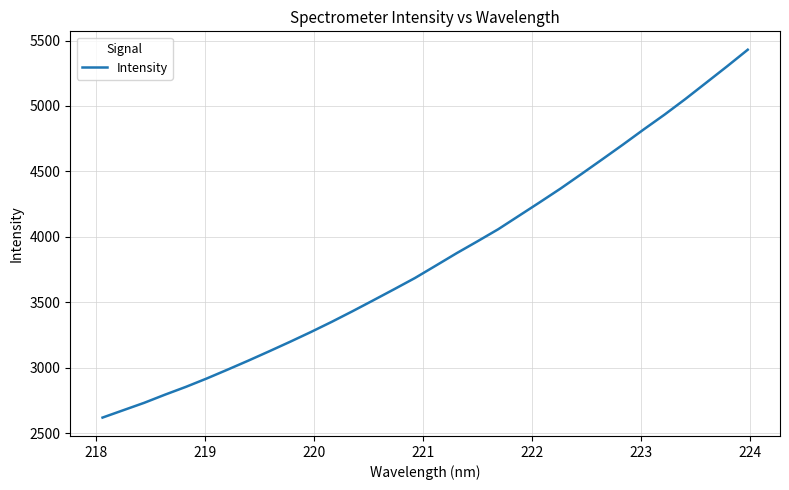

What is the maximum value shown in the chart?

5429.8